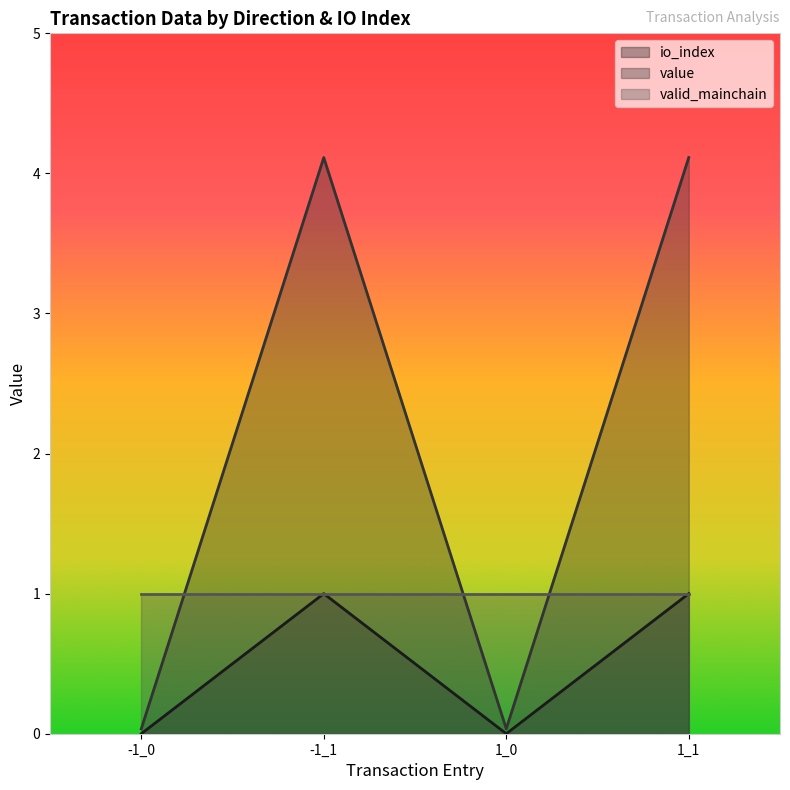

Is it true that io_index equals 1.0 at 1_1?

True